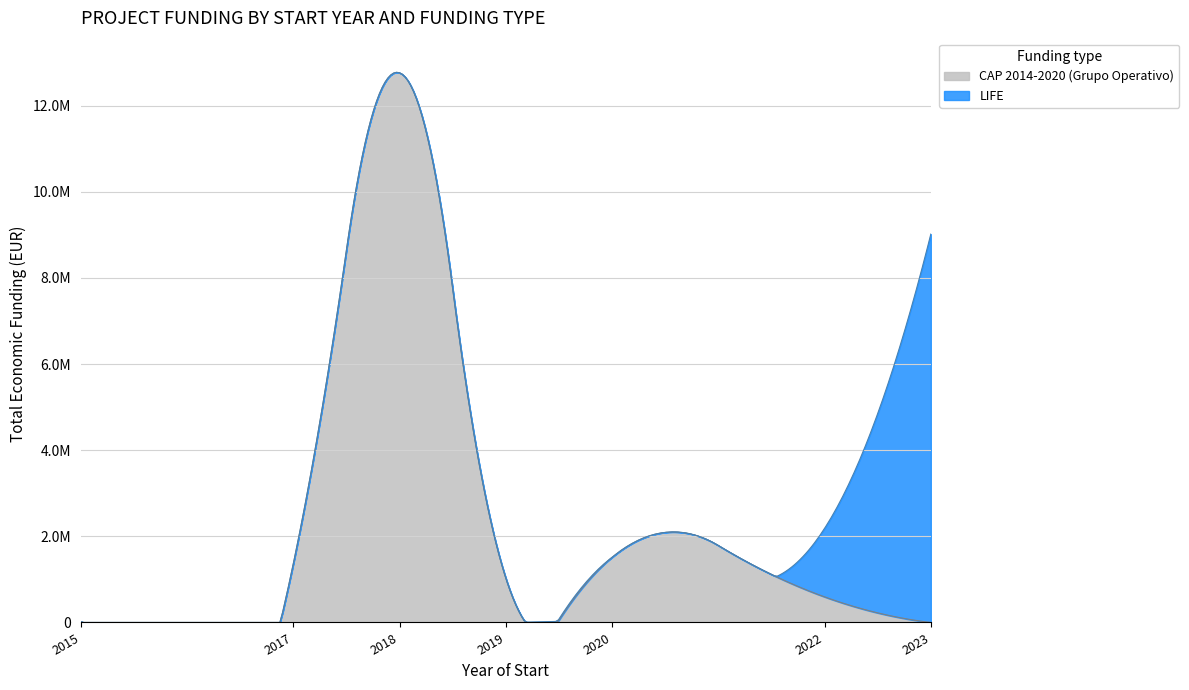

What are all the series names shown in the legend?

CAP 2014-2020 (Grupo Operativo), LIFE